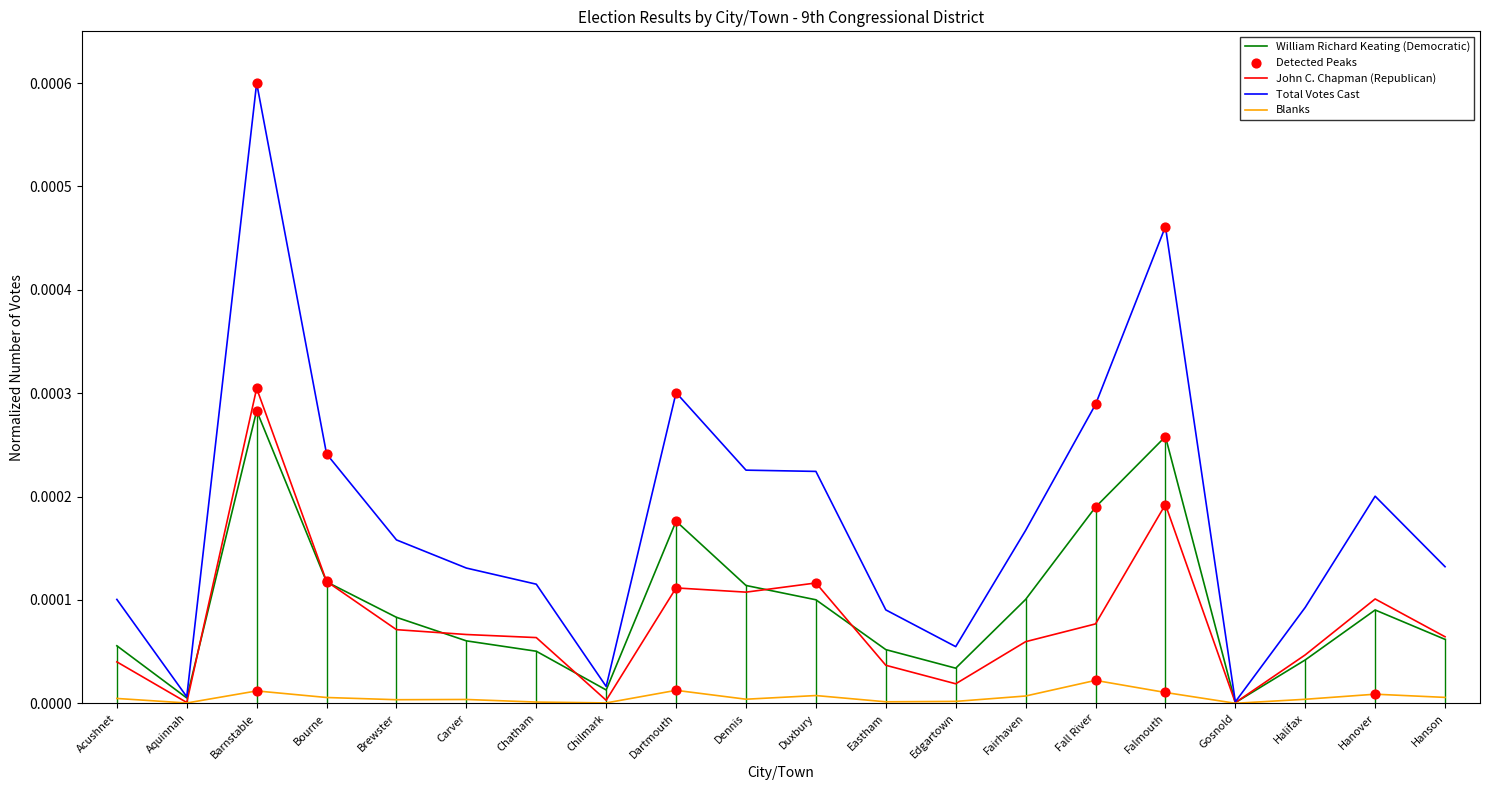

Which series has the largest range (max minus min)?

Total Votes Cast